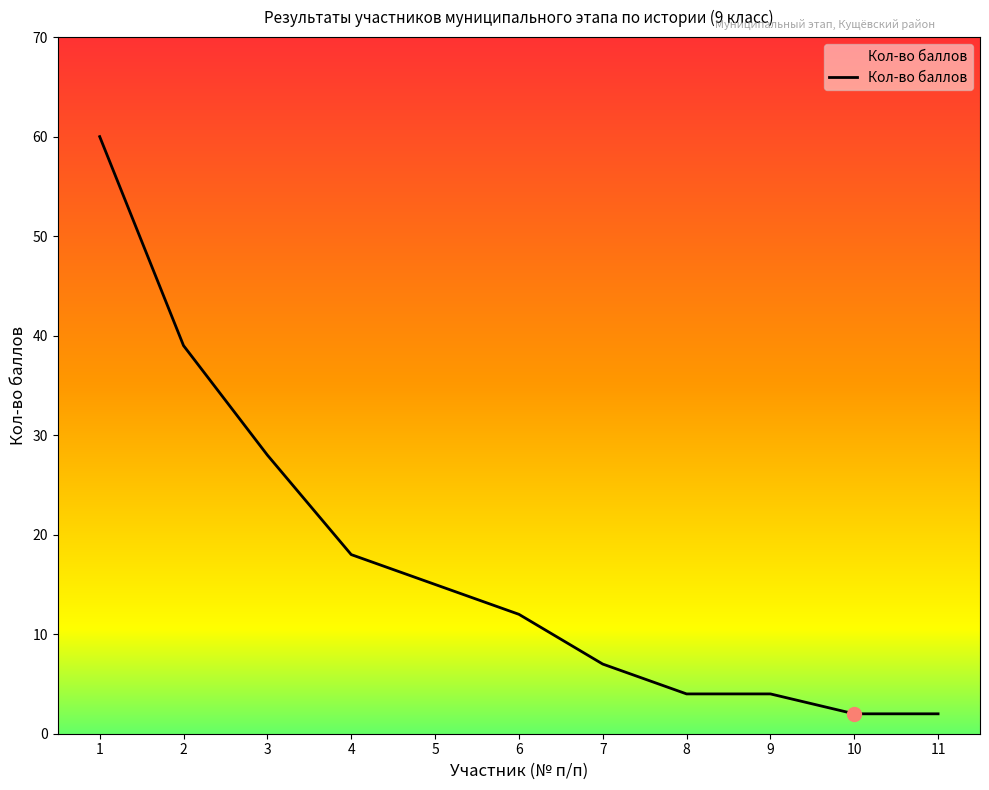

What is the average value?

17